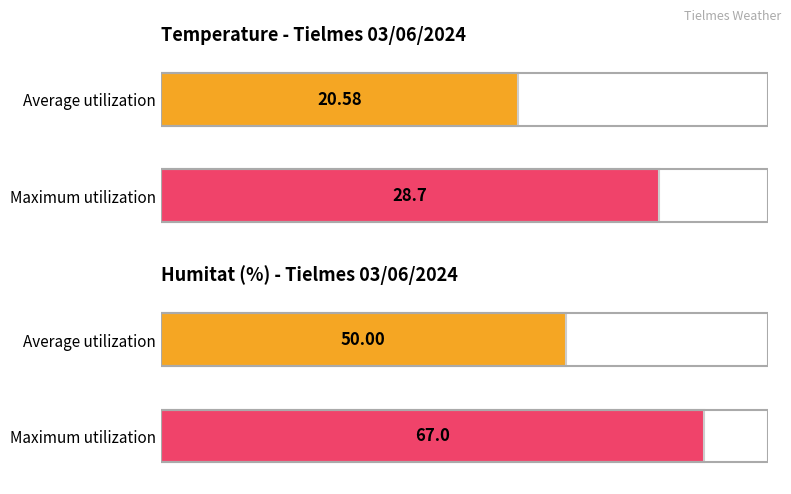

How many series are shown in this chart?

2